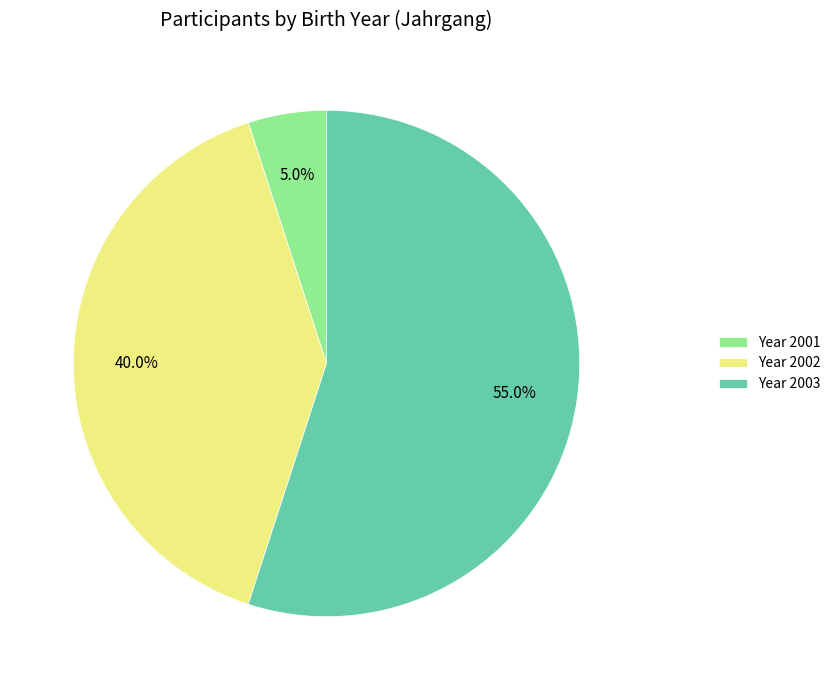

Which category has the biggest portion of the pie?

Year 2003